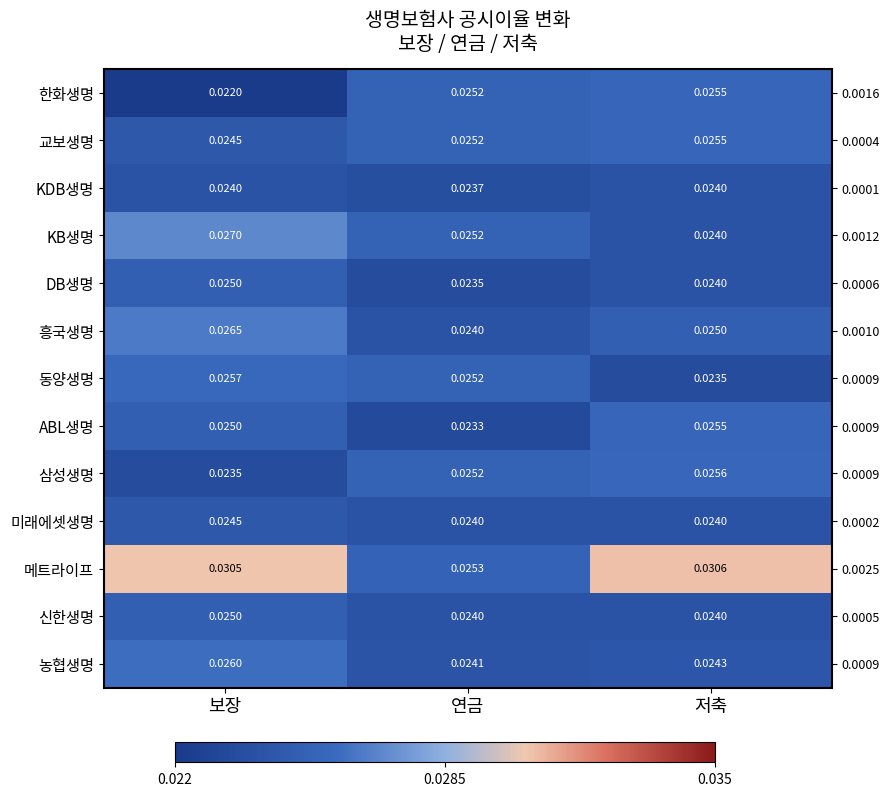

Which series changed the most between 보장 and 연금?

메트라이프